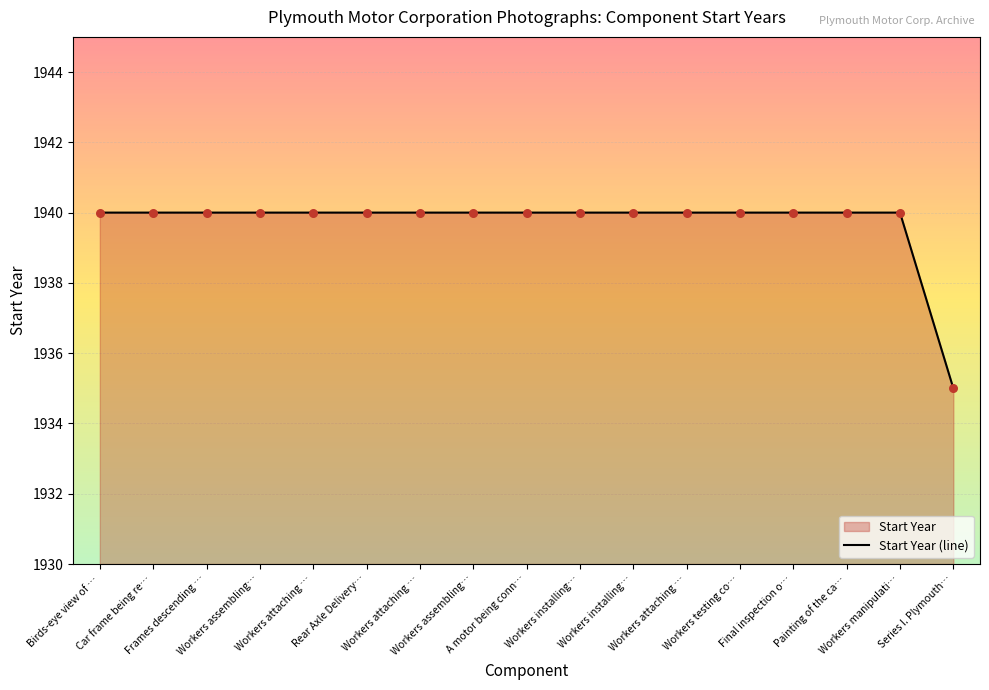

What is the ratio of the value at Workers attaching … to the value at Painting of the ca…?

1.0